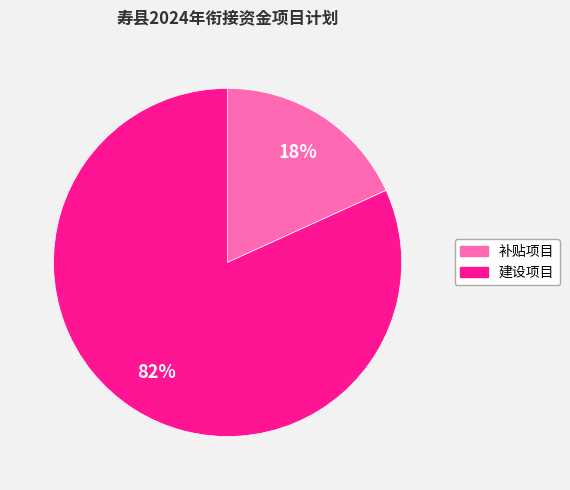

To the nearest percent, what is the average slice percentage?

50%